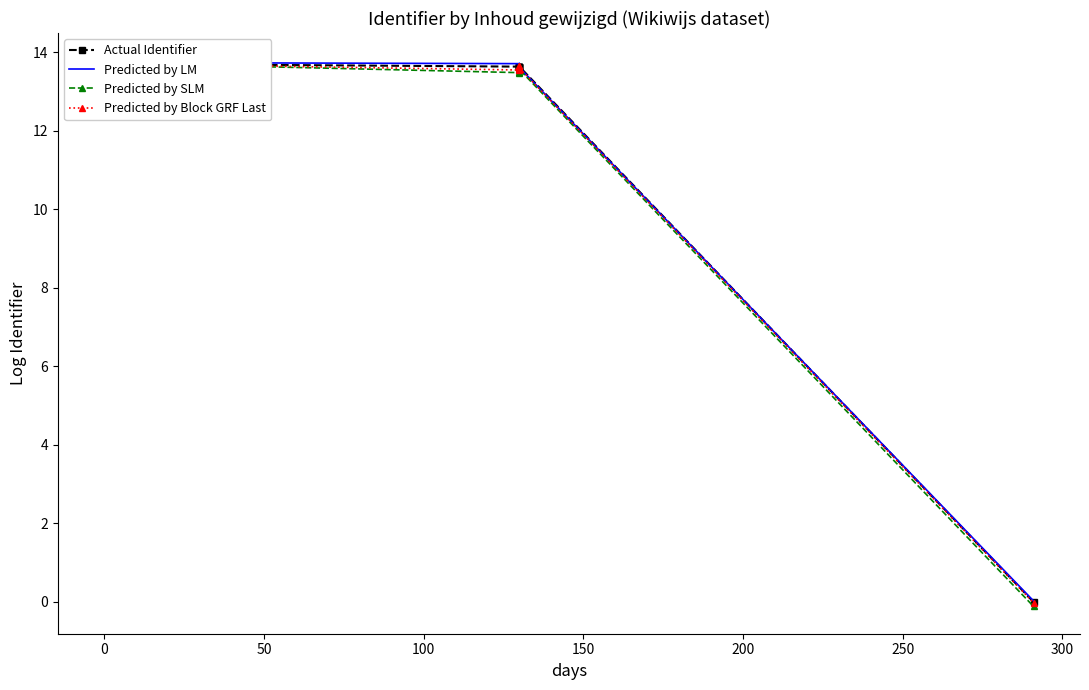

At which category does Predicted by Block GRF Last reach its first local peak?

50